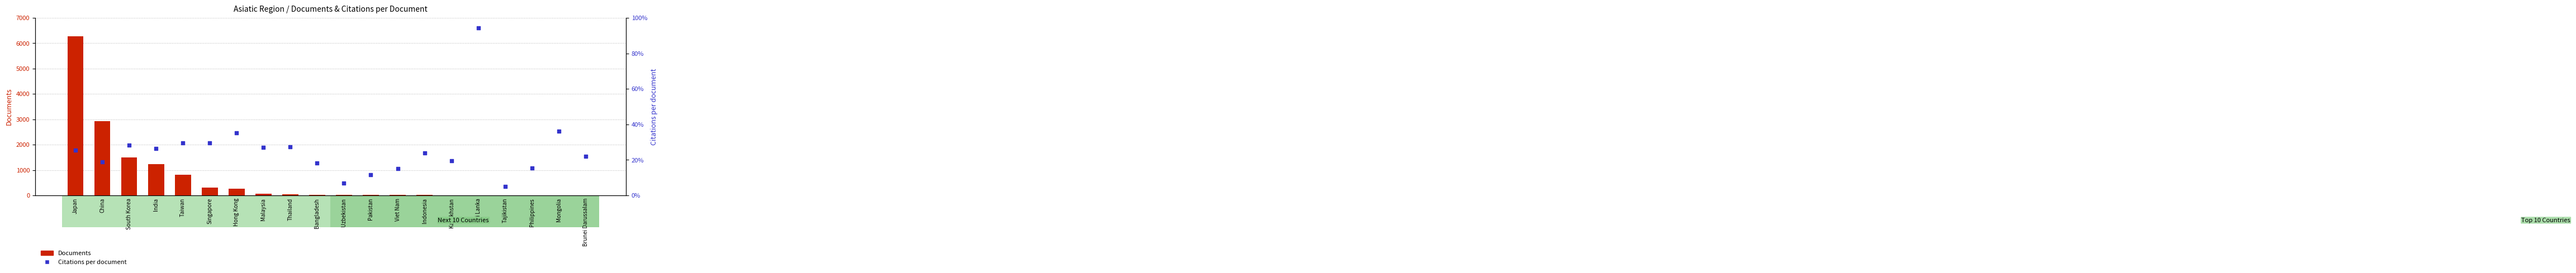

Which series contains the highest Y value?

Documents